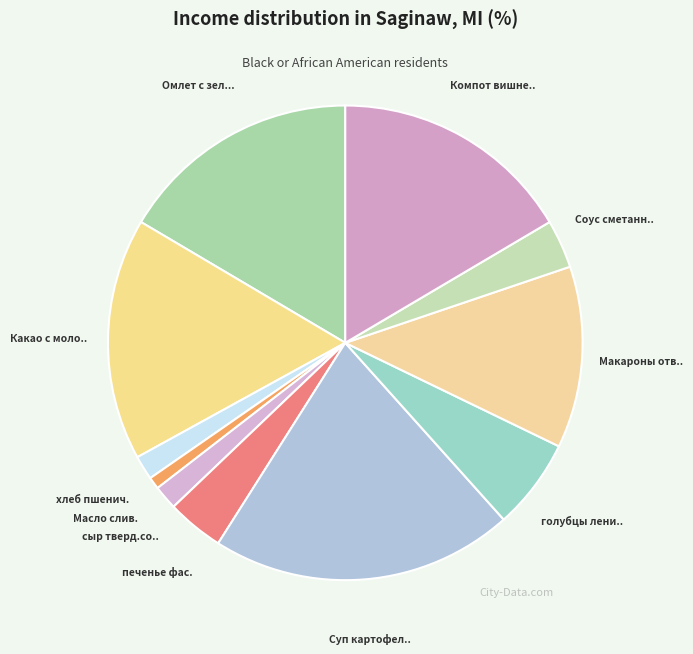

How many segments does this pie chart have?

11